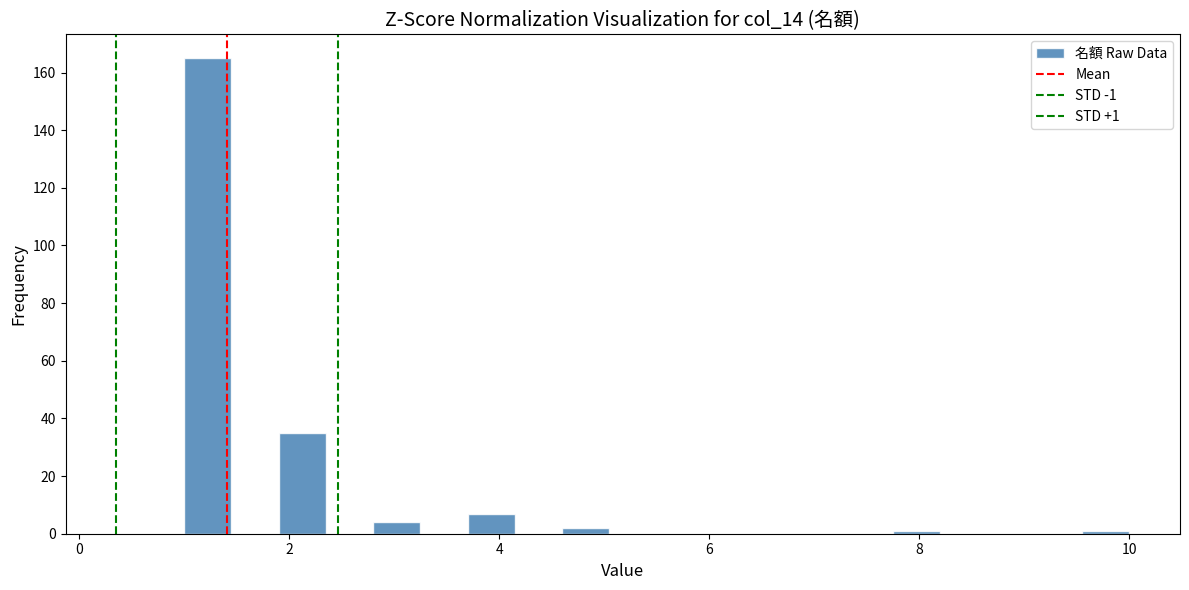

Around what value on the x-axis is the tallest bar? Give the approximate position of its centre, as read against the axis.

1.2